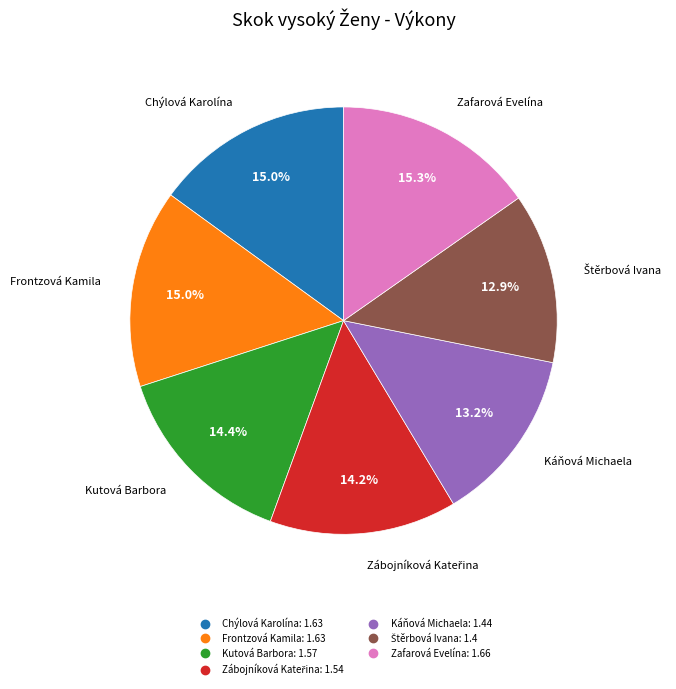

Approximately how many times larger is the value at Zafarová Evelína compared to Kutová Barbora?

1.1